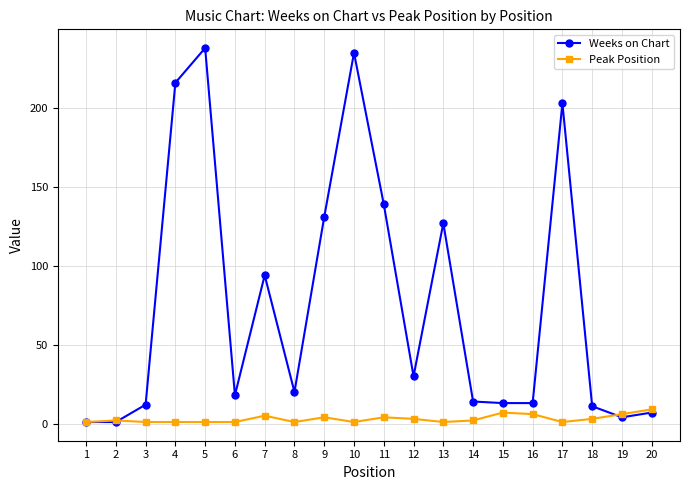

True or false: Peak Position has more than 1 interior local peaks.

True